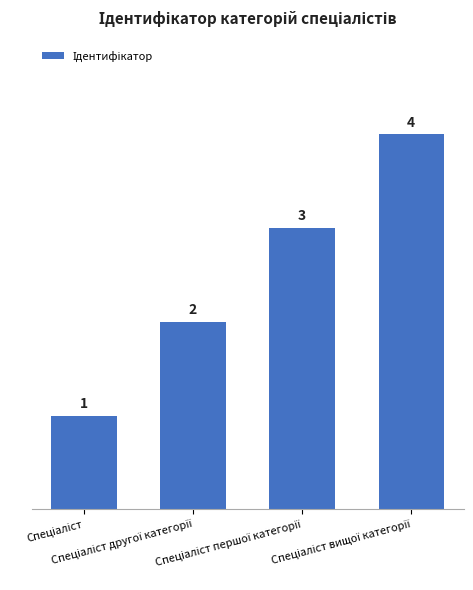

What is the smallest value displayed?

1